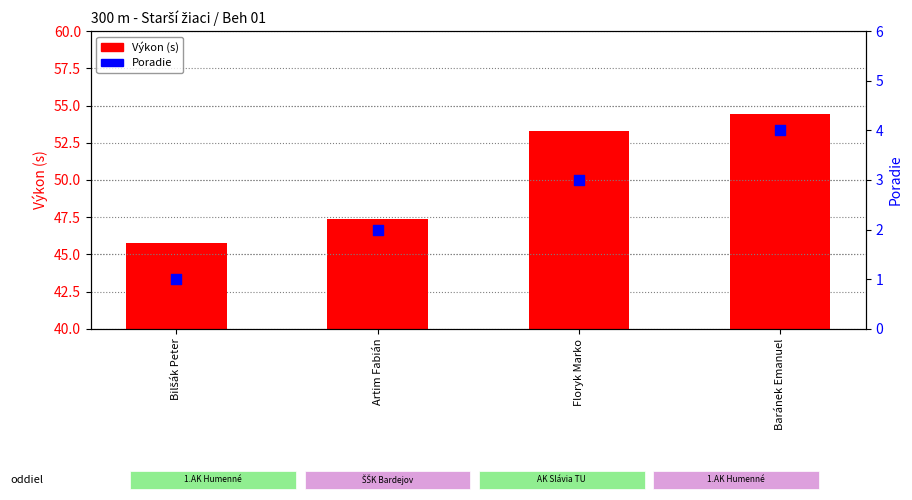

Which series reaches the minimum Y coordinate?

Poradie